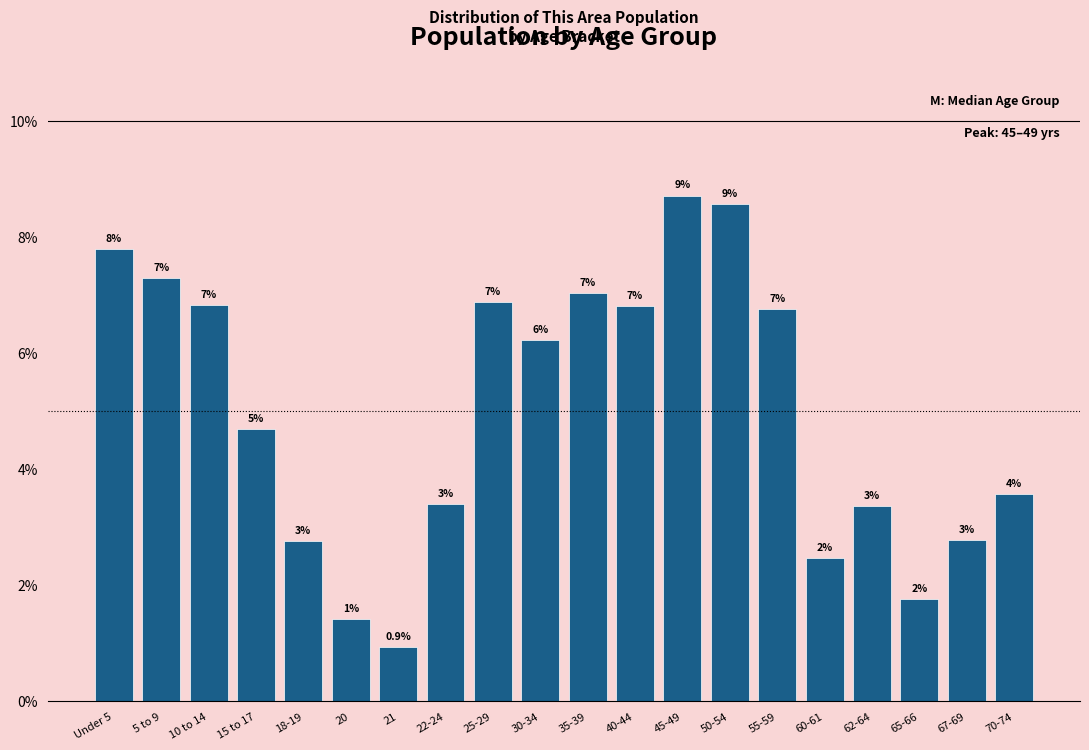

How many bars are there in total?

20